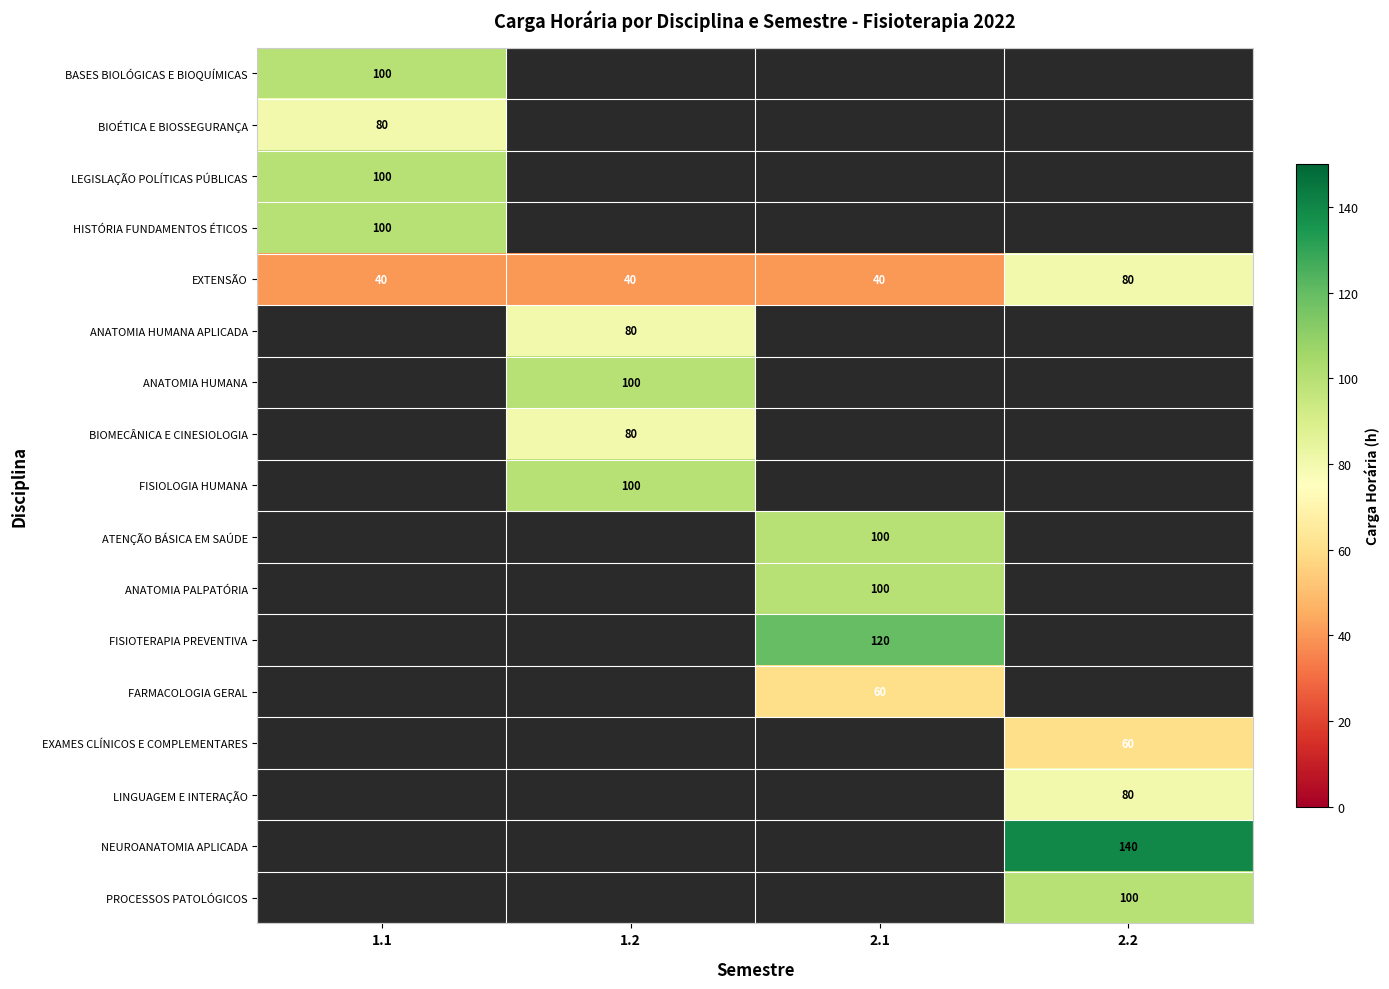

At which label does EXTENSÃO reach its peak?

2.2